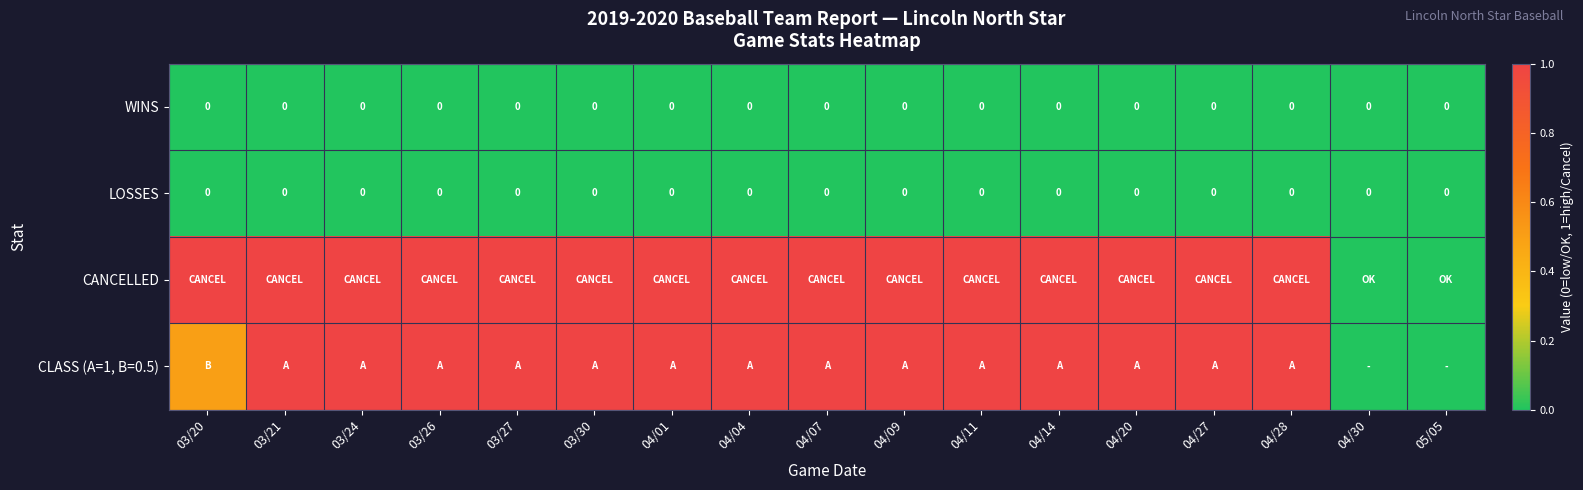

What is the spread (max minus min) of values at 03/26?

1.0